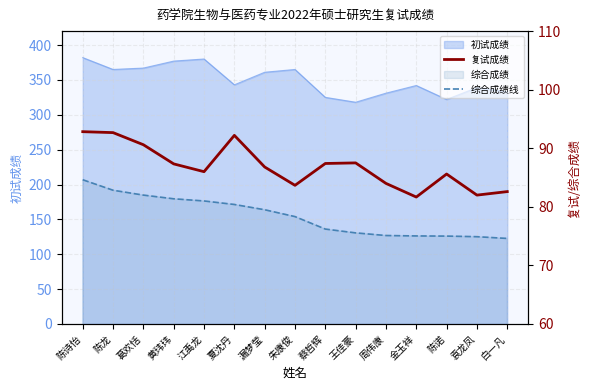

What is the lowest value of the 综合成绩线 series?

74.6